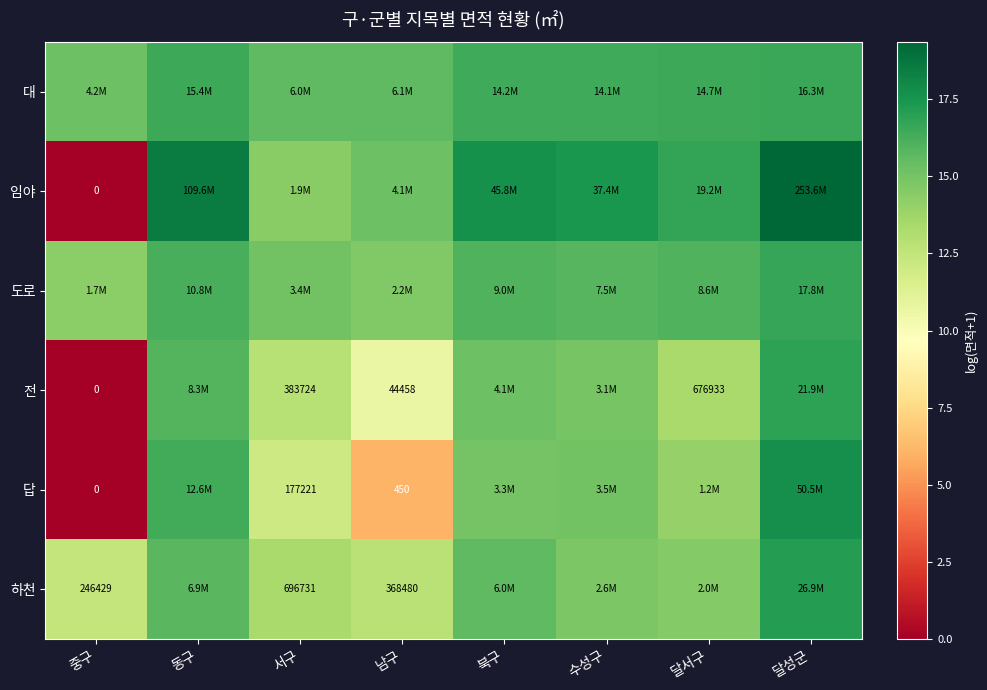

What is the difference between the maximum and second lowest values in the 임야 series?

4.9